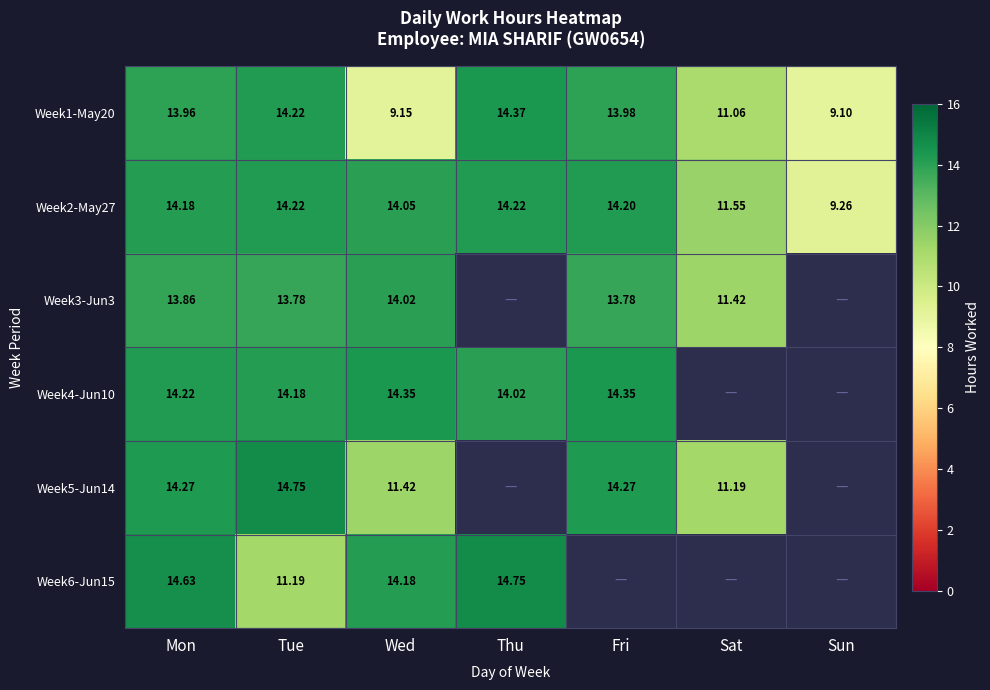

Which has a higher value, Tue or Fri?

Tue